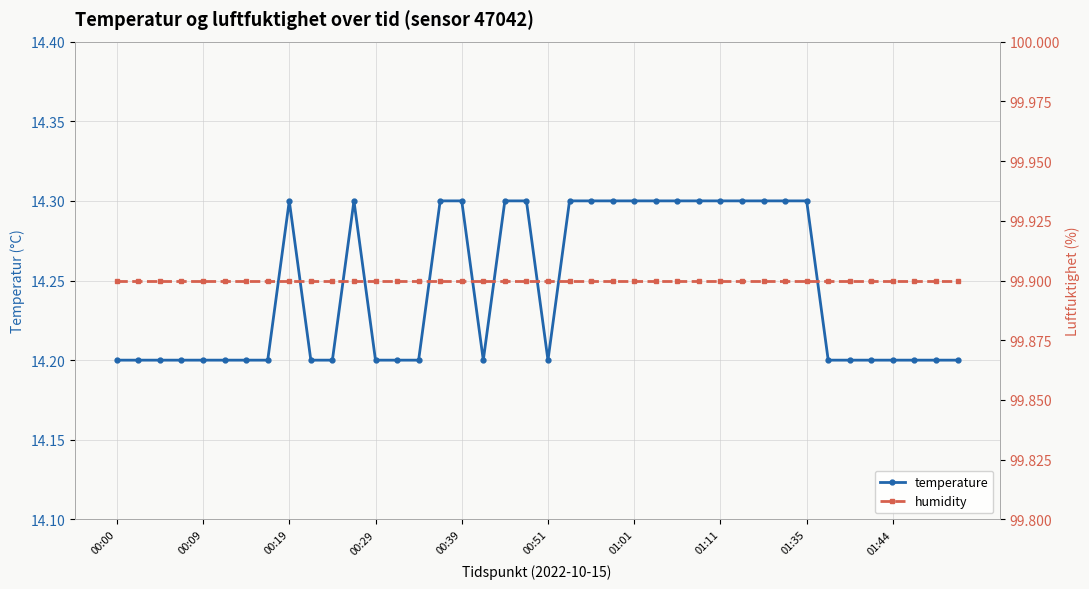

Is the value of humidity at 26 greater than the value of temperature at 22?

Yes